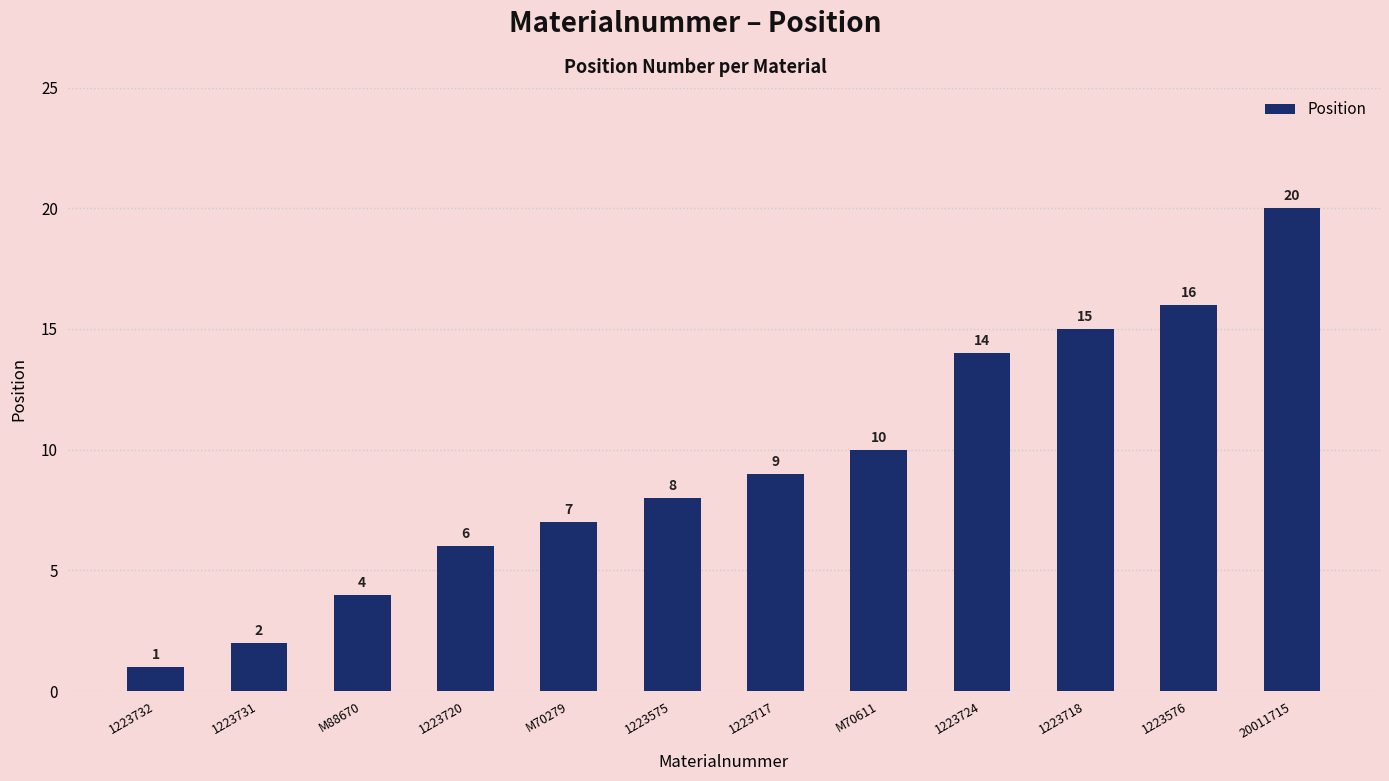

What is the label of the 1st bar from the right?

20011715